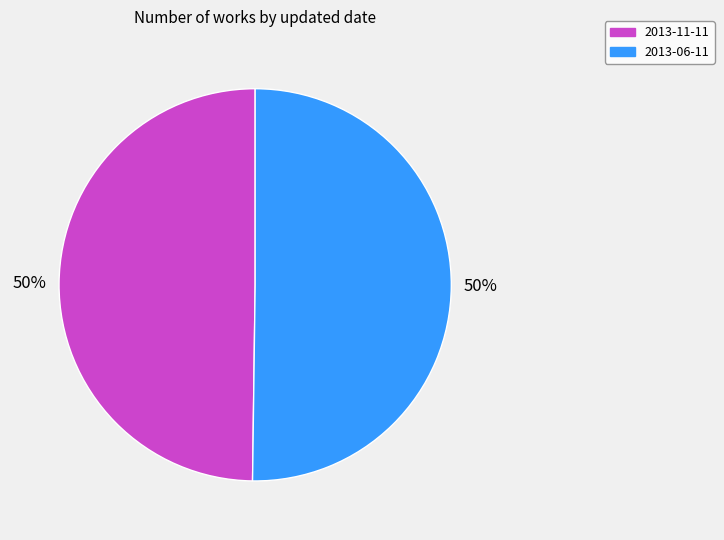

To the nearest percent, what is the combined percentage of 2013-06-11 and 2013-11-11?

100%